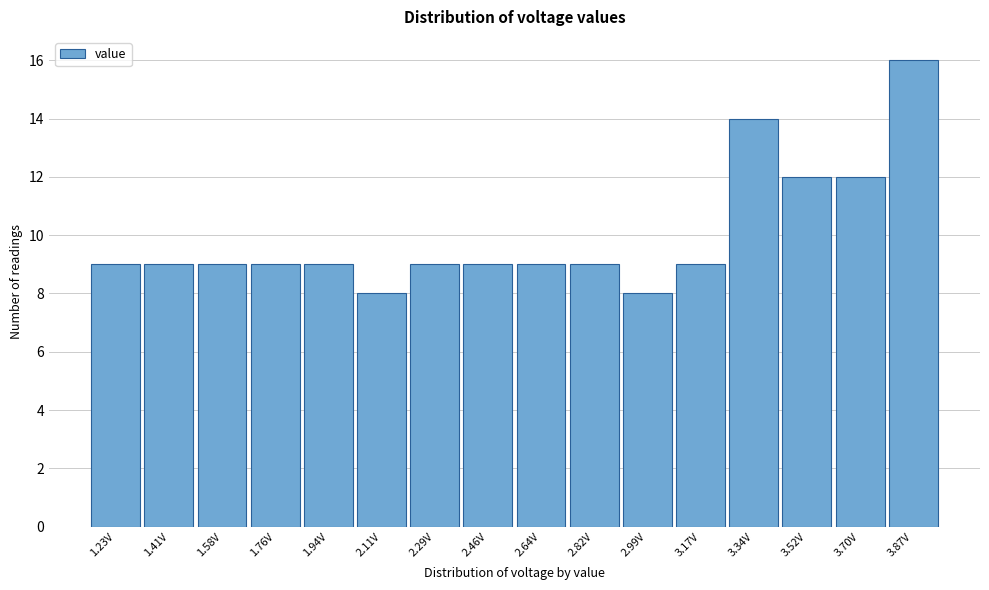

Reading left to right, extract all data points from this chart.

1.23V=9	1.41V=9	1.58V=9	1.76V=9	1.94V=9	2.11V=8	2.29V=9	2.46V=9	2.64V=9	2.82V=9	2.99V=8	3.17V=9	3.34V=14	3.52V=12	3.70V=12	3.87V=16